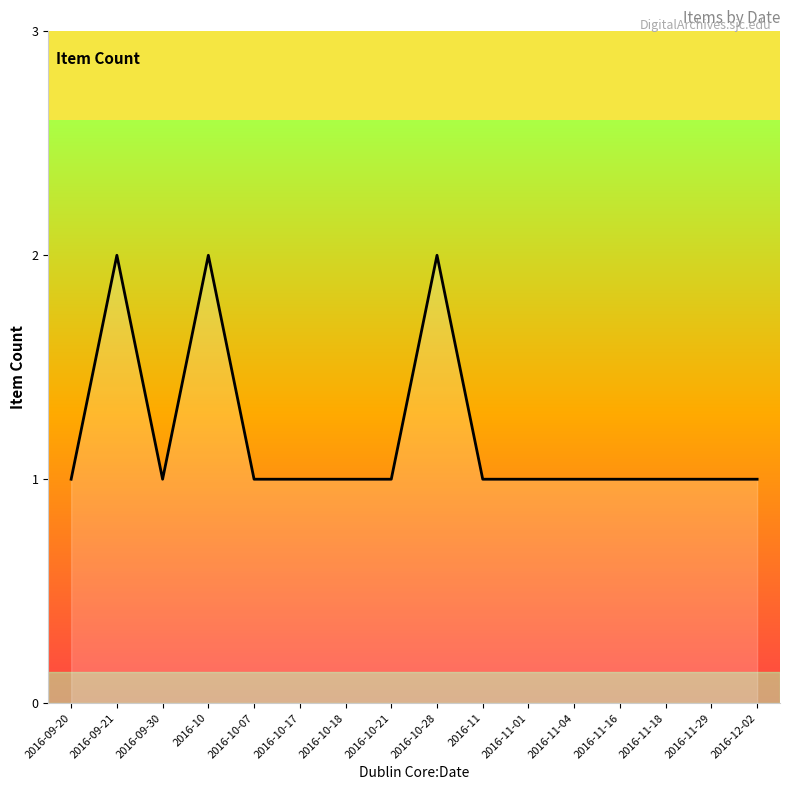

What is the difference between the maximum and minimum values?

1